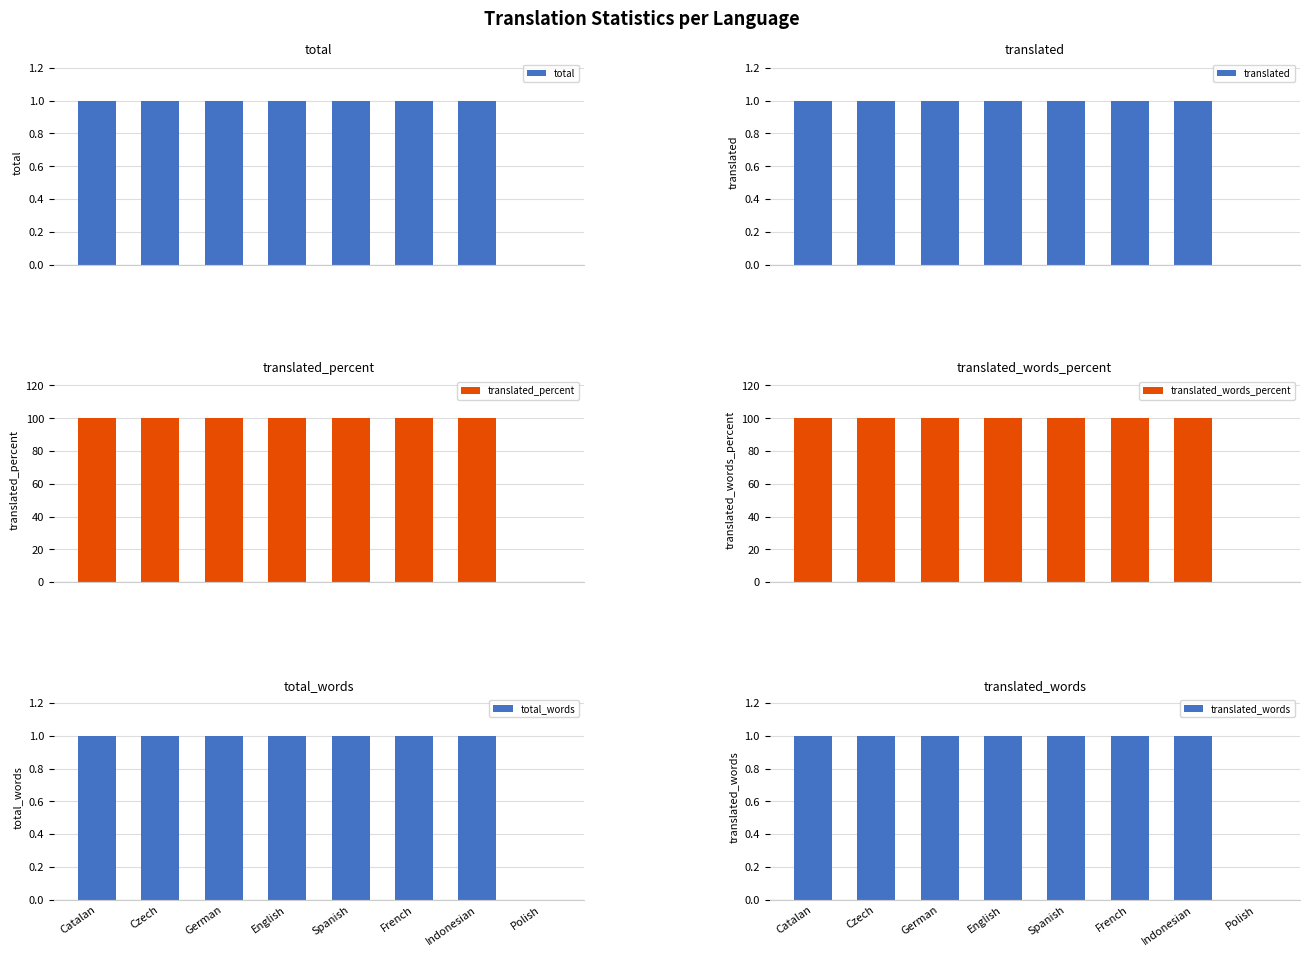

Which category has the lowest value across all series?

Polish